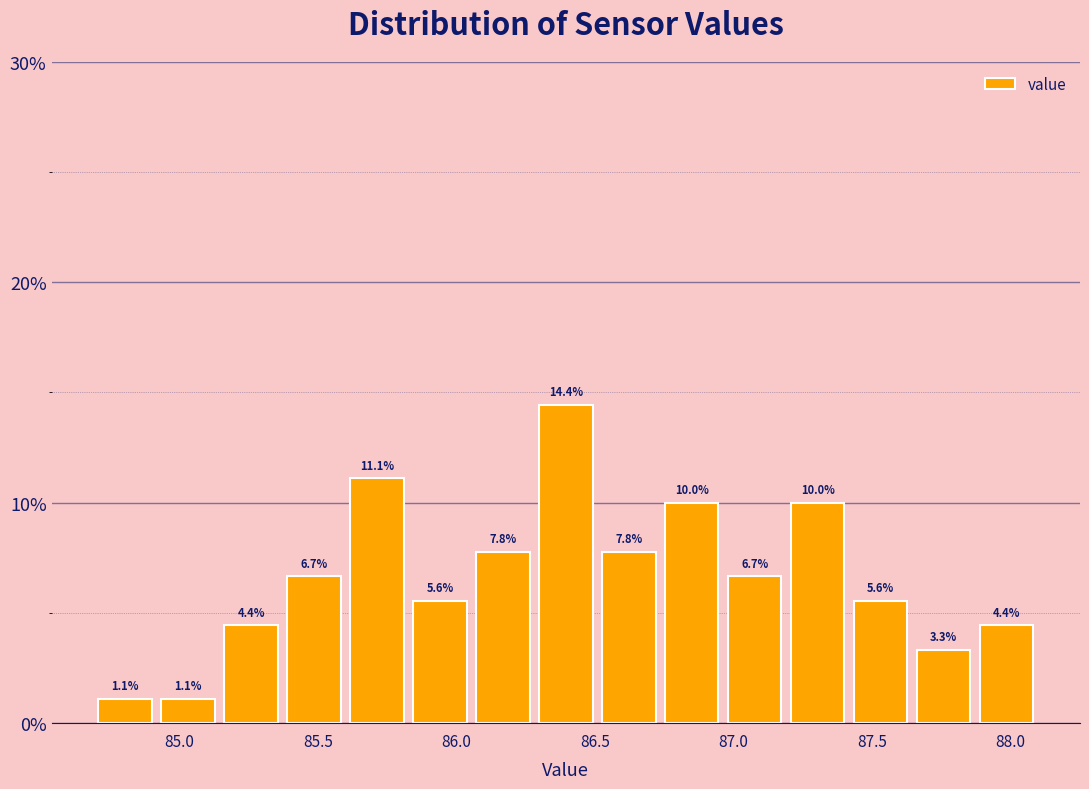

Reading left to right, list every bar in this chart as the range it spans on the x-axis followed by its height. The bar edges are not printed on the chart, so give them approximately, as read against the axis.

84.70 to 84.90: 1.1
84.90 to 85.15: 1.1
85.15 to 85.35: 4.4
85.35 to 85.60: 6.7
85.60 to 85.85: 11.1
85.85 to 86.05: 5.6
86.05 to 86.30: 7.8
86.30 to 86.50: 14.4
86.50 to 86.75: 7.8
86.75 to 86.95: 10.0
86.95 to 87.20: 6.7
87.20 to 87.40: 10.0
87.40 to 87.65: 5.6
87.65 to 87.85: 3.3
87.85 to 88.10: 4.4